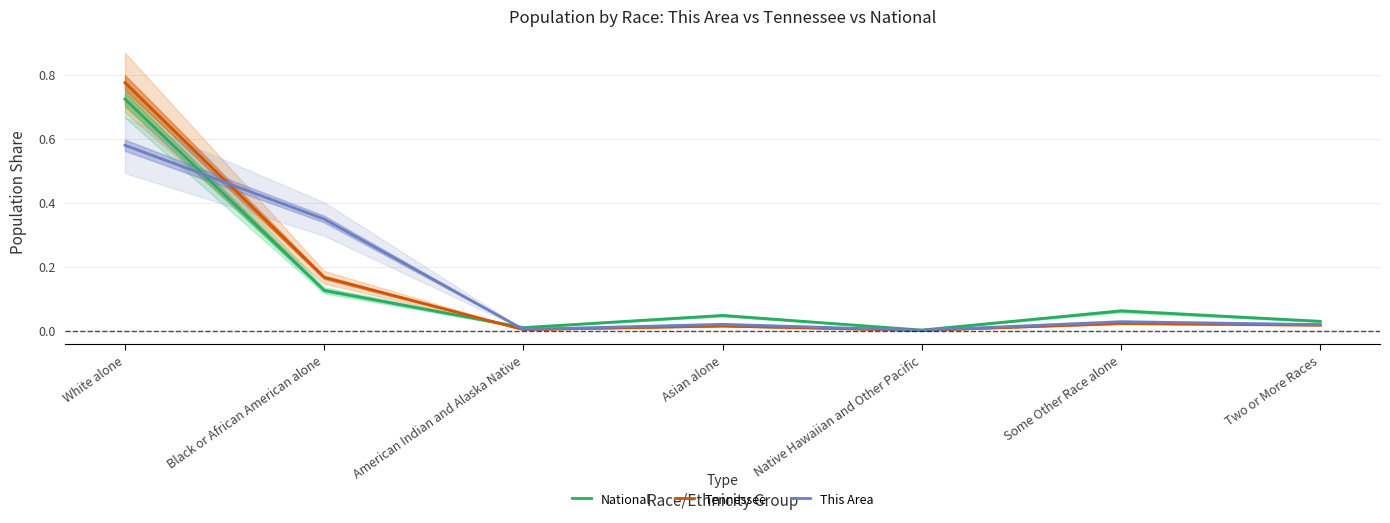

Rank the series by their maximum value, from lowest to highest.

This Area, National, Tennessee